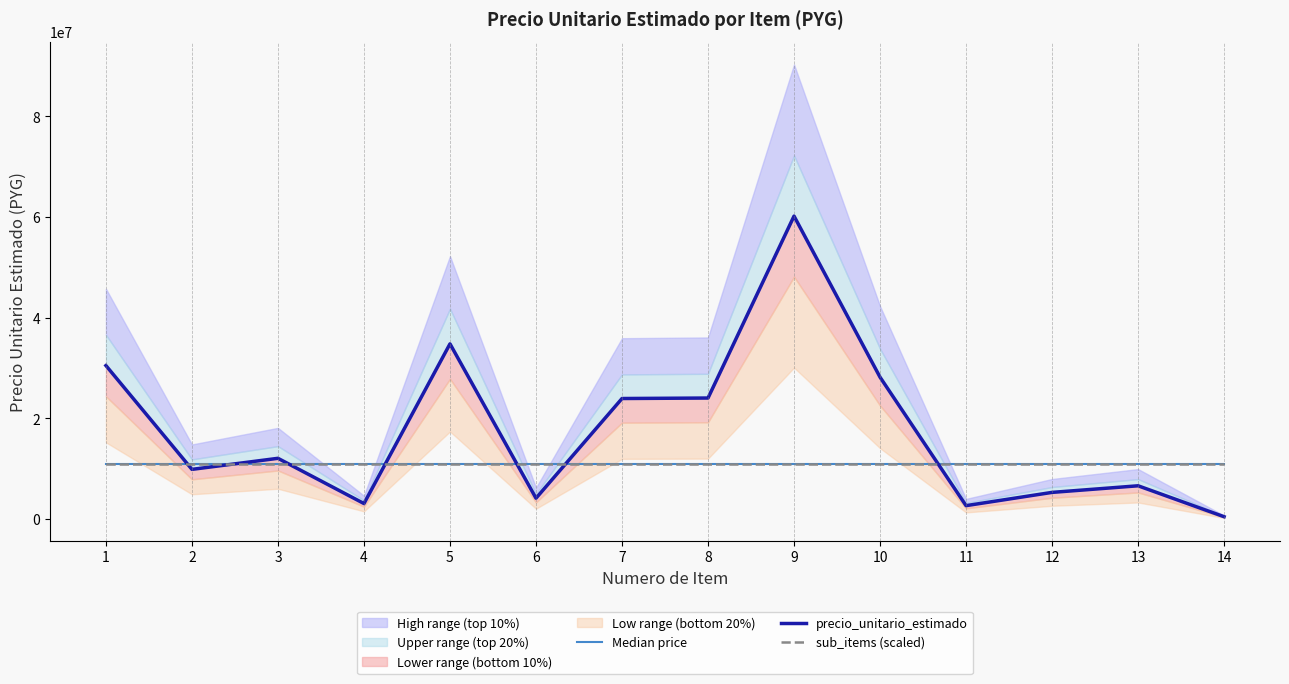

Which series has the largest total across all categories?

precio_unitario_estimado